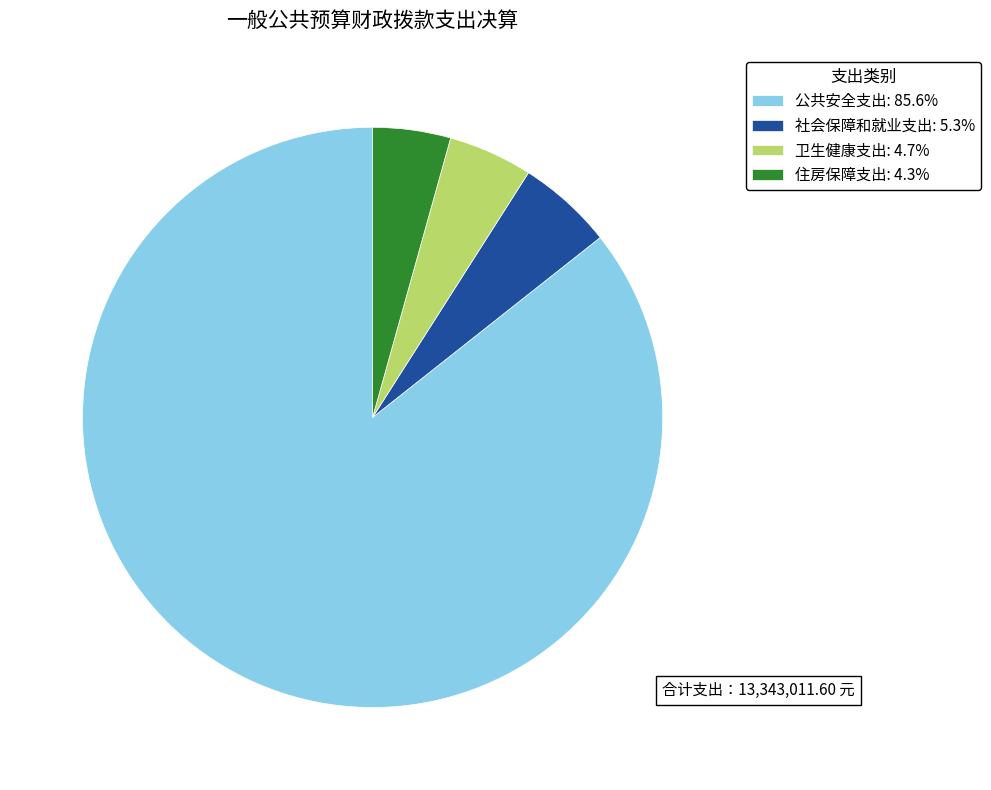

Is the sum of 卫生健康支出: 4.7% and 住房保障支出: 4.3% greater than half?

No